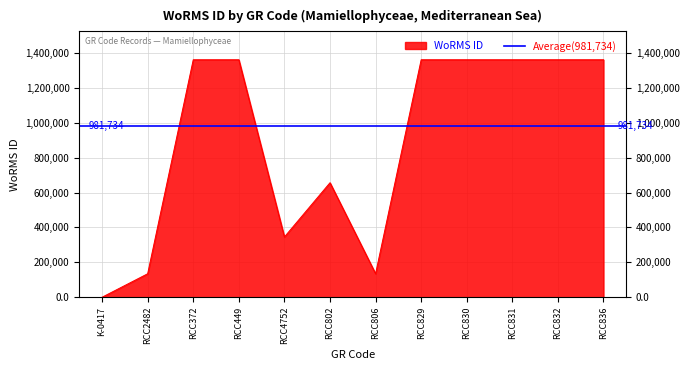

How many points are lower than both their immediate neighbors (excluding endpoints)?

2